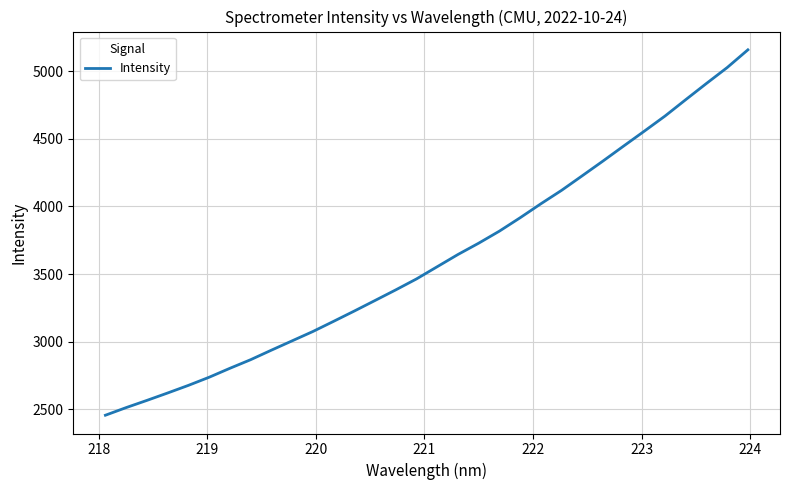

What is the greatest value displayed?

5156.7